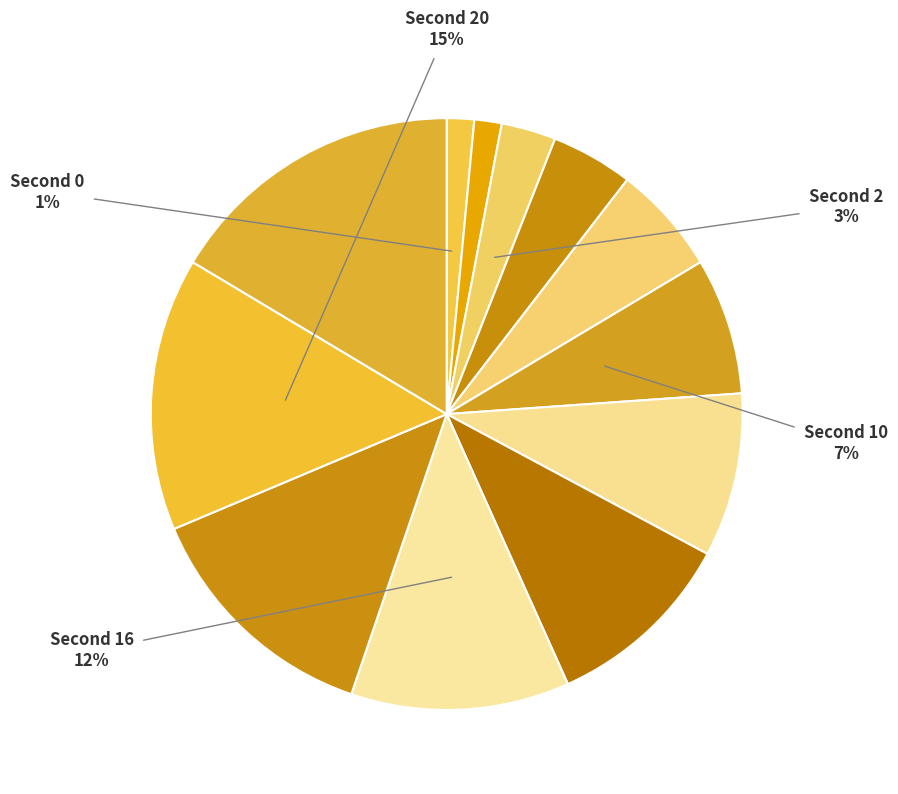

How many segments does this pie chart have?

12